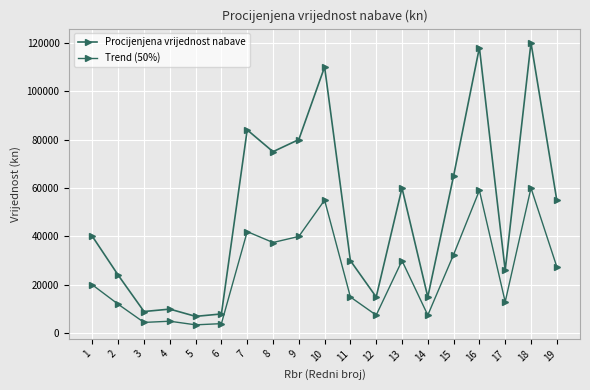

Reading left to right, what are all the values shown in this chart?

Procijenjena vrijednost nabave: 1=40000	2=24000	3=9000	4=10000	5=7000	6=8000	7=84000	8=75000	9=80000	10=110000	11=30000	12=15000	13=60000	14=15000	15=65000	16=118000	17=26000	18=120000	19=55000
Trend (50%): 1=20000	2=12000	3=4500	4=5000	5=3500	6=4000	7=42000	8=37500	9=40000	10=55000	11=15000	12=7500	13=30000	14=7500	15=32500	16=59000	17=13000	18=60000	19=27500